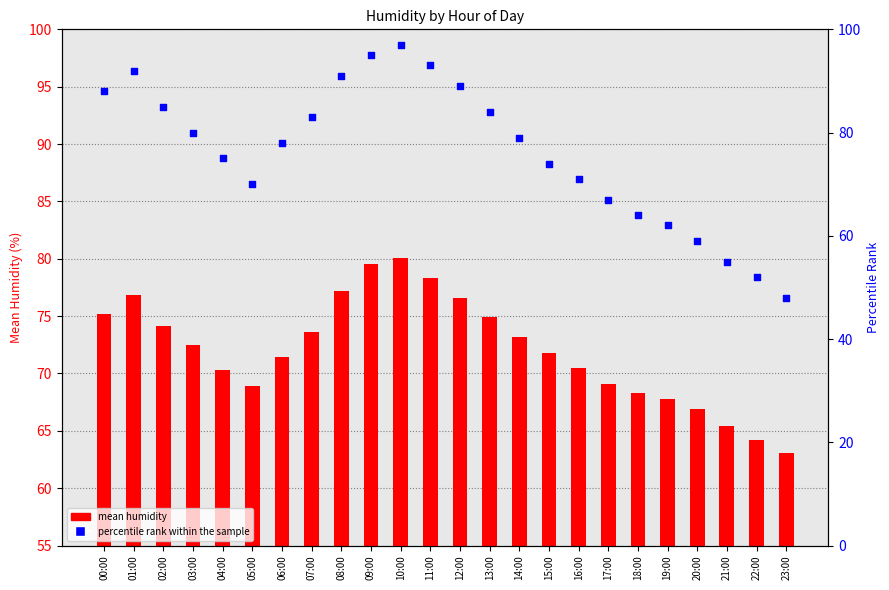

Which series reaches the minimum Y coordinate?

percentile rank within the sample